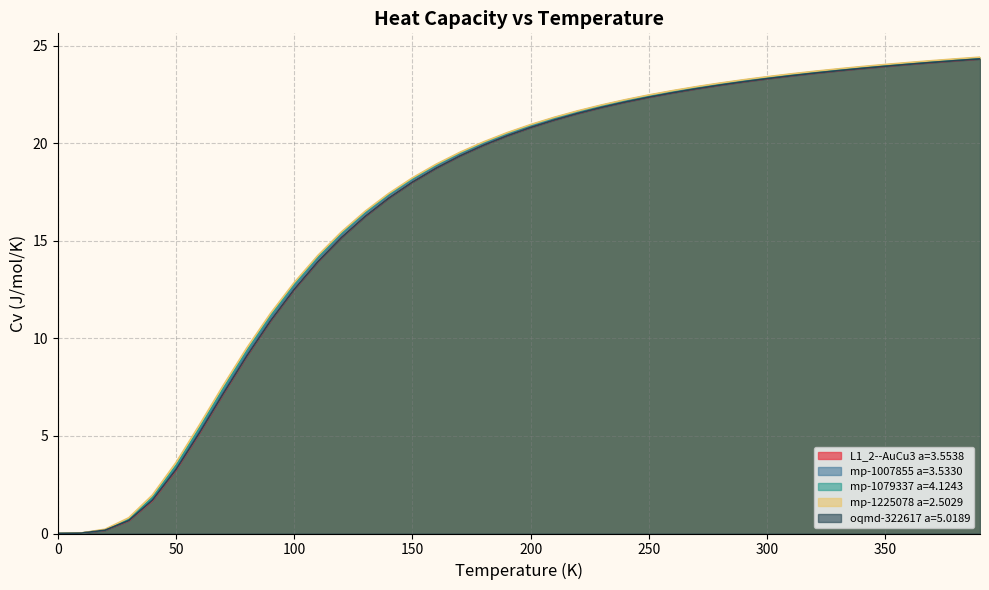

What is the maximum value for oqmd-322617 a=5.0189?

24.3